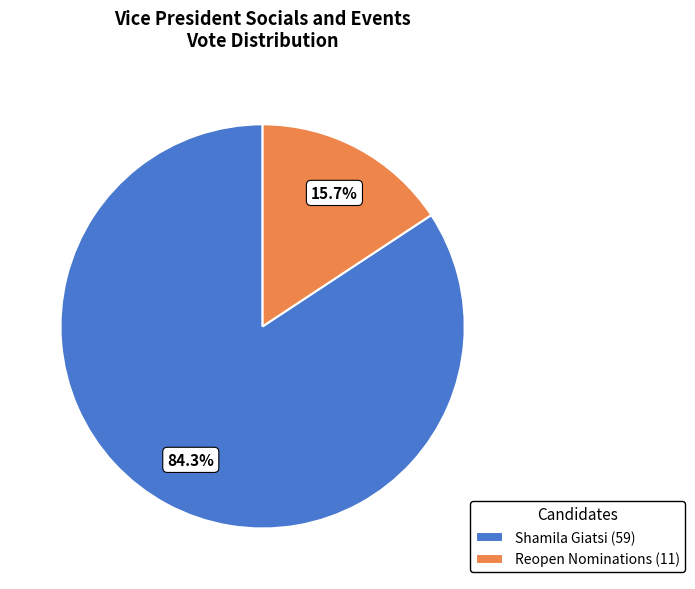

Do Reopen Nominations and Shamila Giatsi together represent more than half of the pie?

Yes